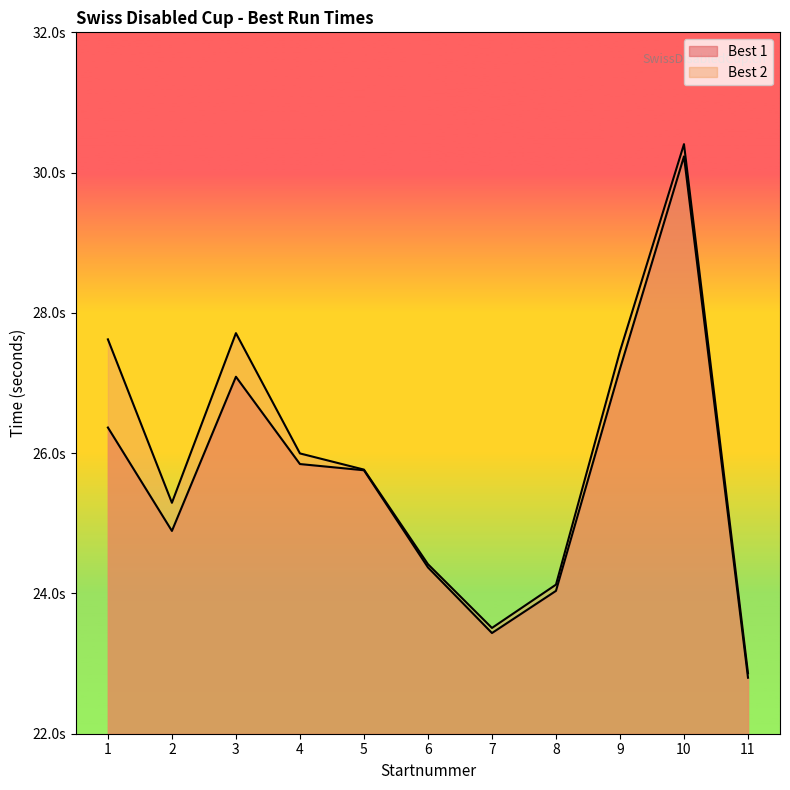

Which category has the lowest value across all series?

11